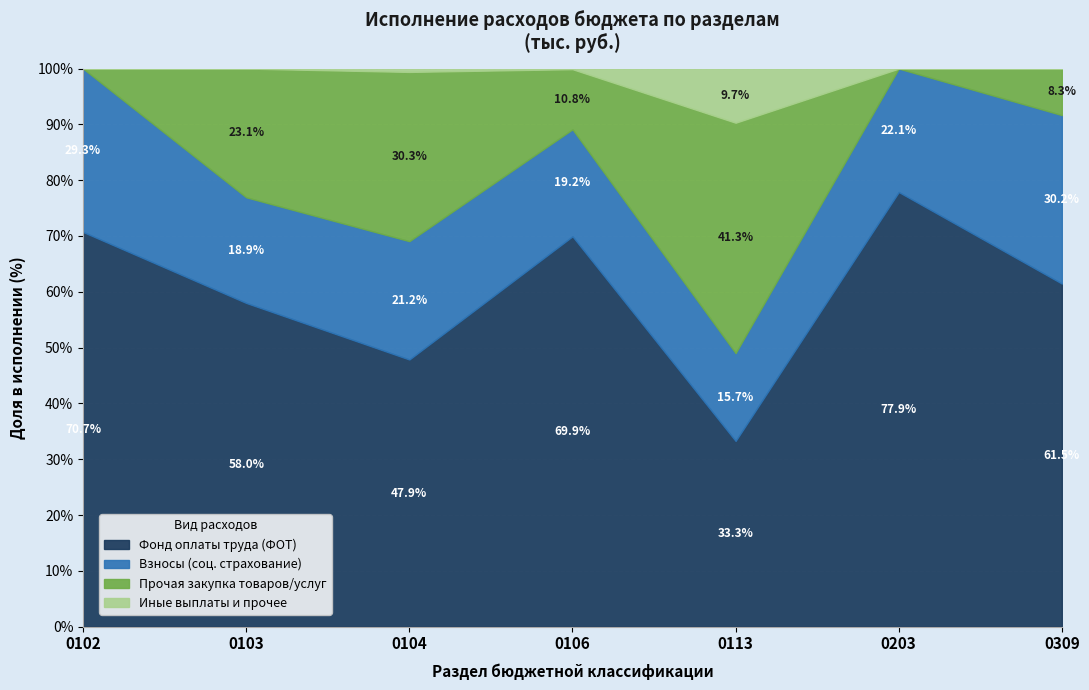

What are all the series names shown in the legend?

Фонд оплаты труда (ФОТ), Взносы (соц. страхование), Прочая закупка товаров/услуг, Иные выплаты и прочее